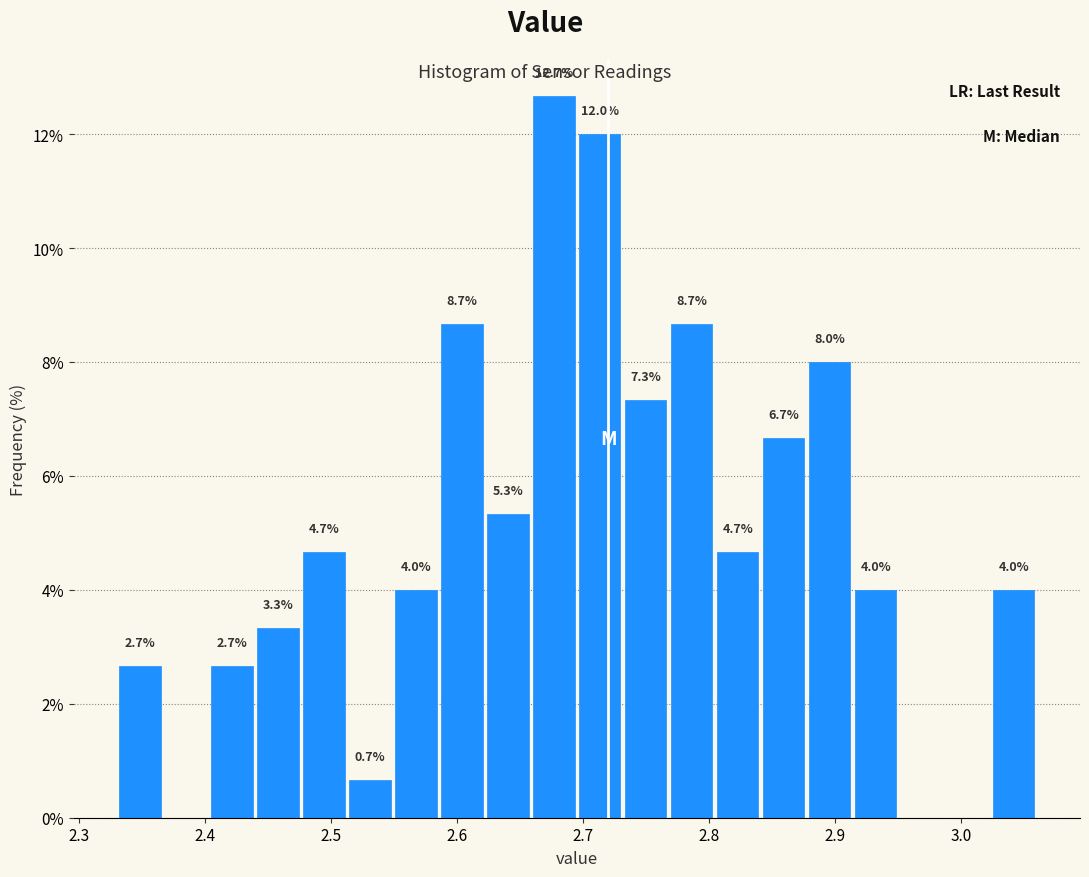

Around what value on the x-axis is the tallest bar? Give the approximate position of its centre, as read against the axis.

2.68